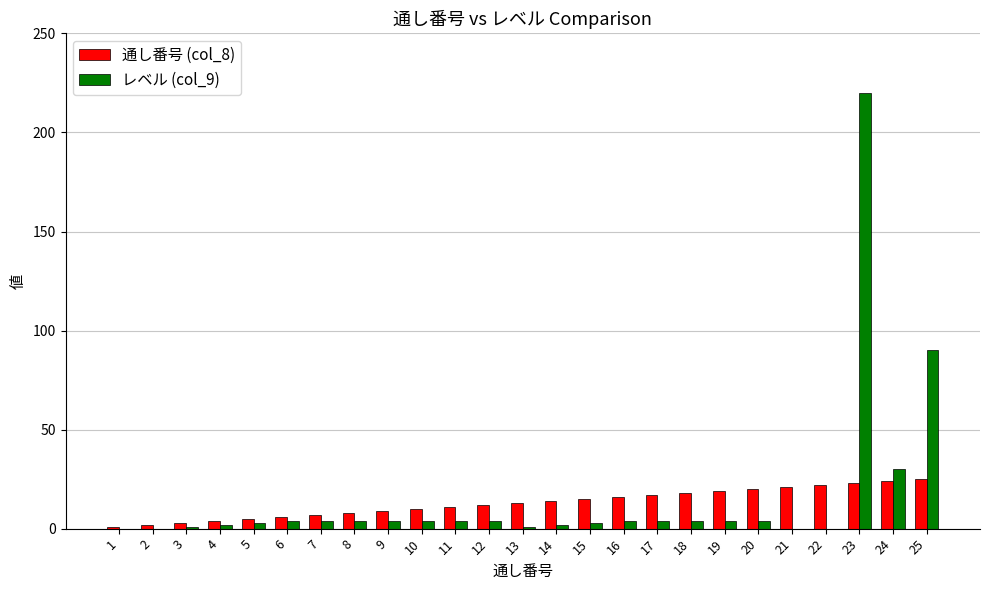

How many groups of bars are there?

25